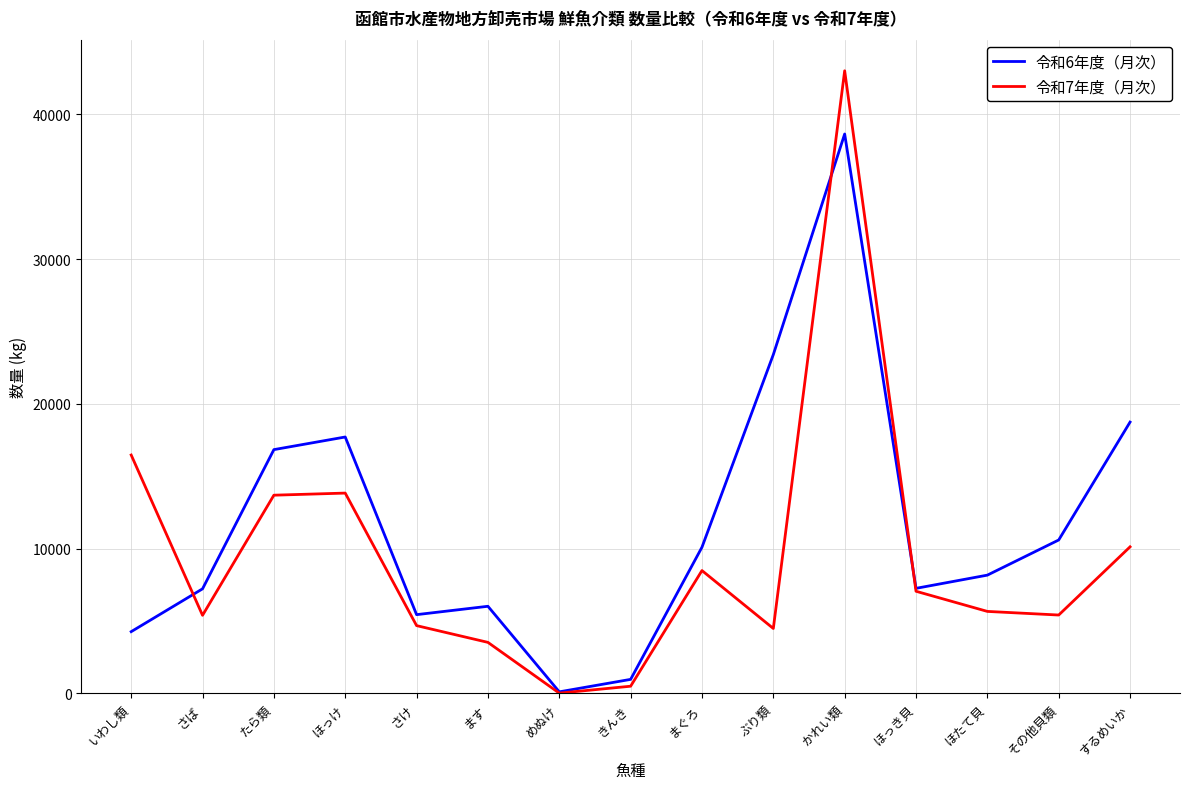

Rank the series by their maximum value, from lowest to highest.

令和6年度（月次）, 令和7年度（月次）